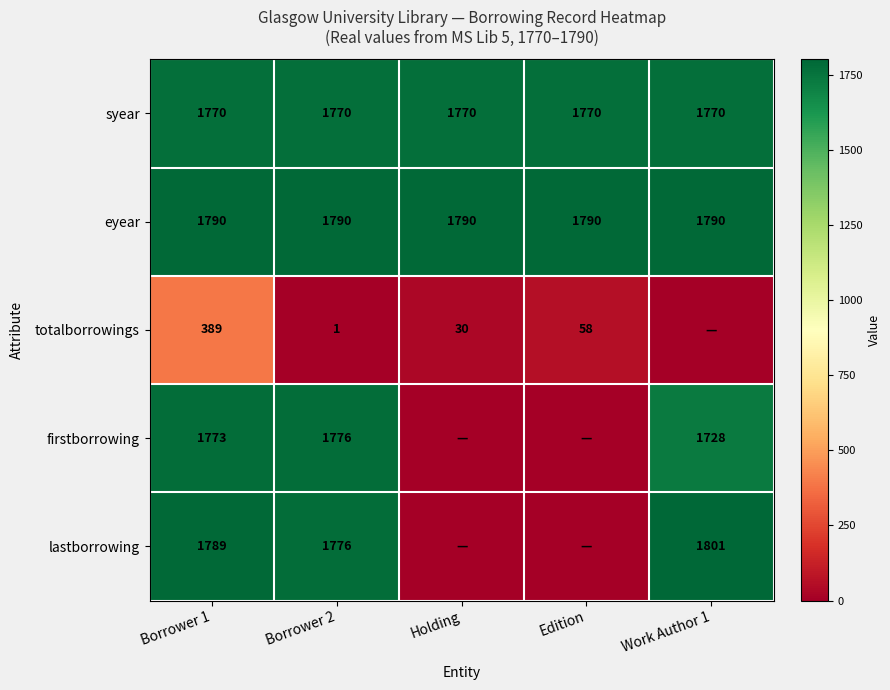

What is the difference between the totalborrowings values at Borrower 2 and Edition?

57